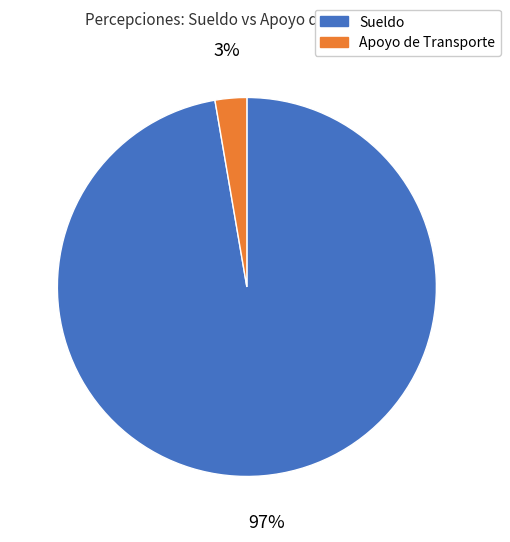

Rank the categories by value from lowest to highest.

Apoyo de Transporte, Sueldo